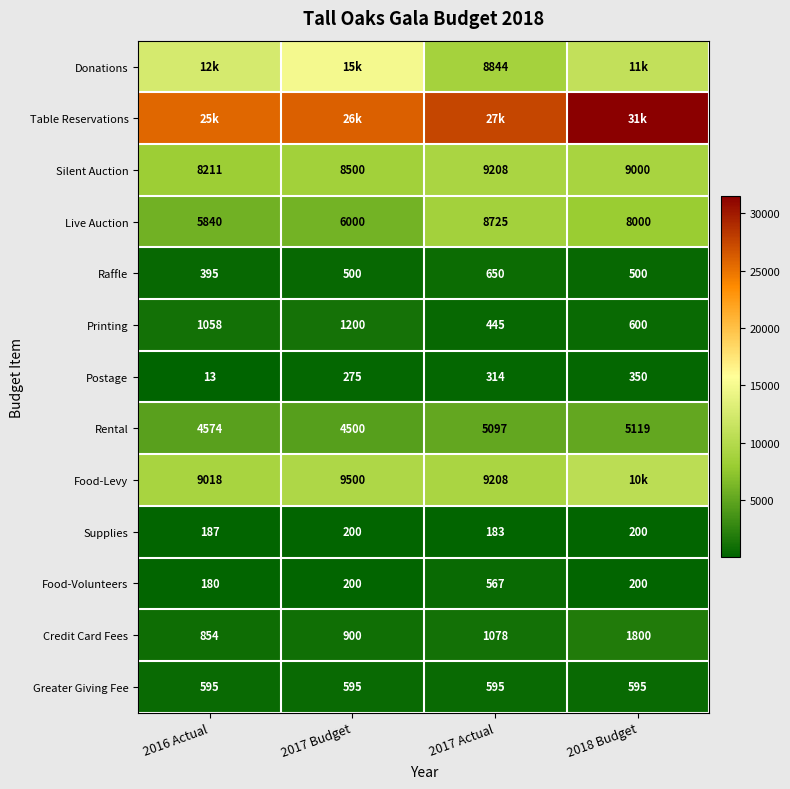

The value of Rental at 2016 Actual is 4574. True or false?

True